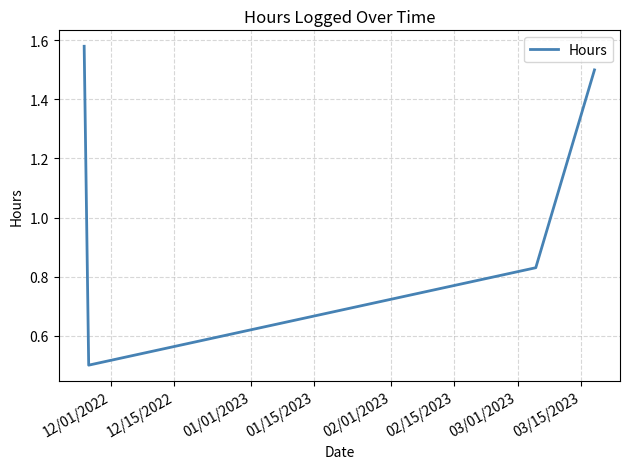

What is the difference between the second highest and second lowest values?

0.7